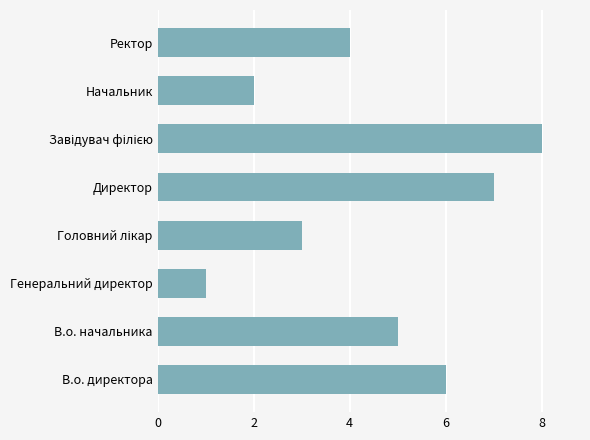

True or false: the data shows 2 at Ректор.

False